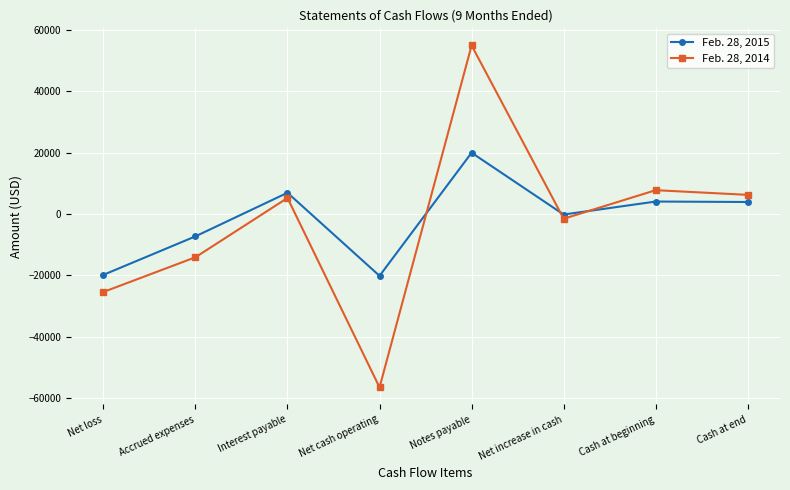

At Cash at beginning, list the series in order from smallest to largest.

Feb. 28, 2015, Feb. 28, 2014